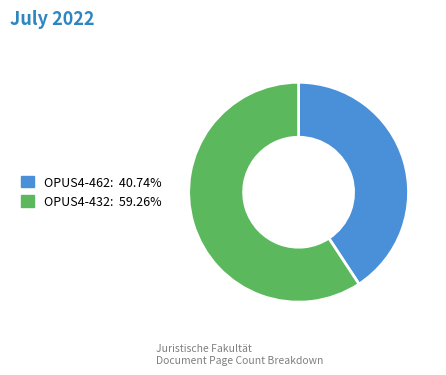

Which has a higher value, OPUS4-432 or OPUS4-462?

OPUS4-432